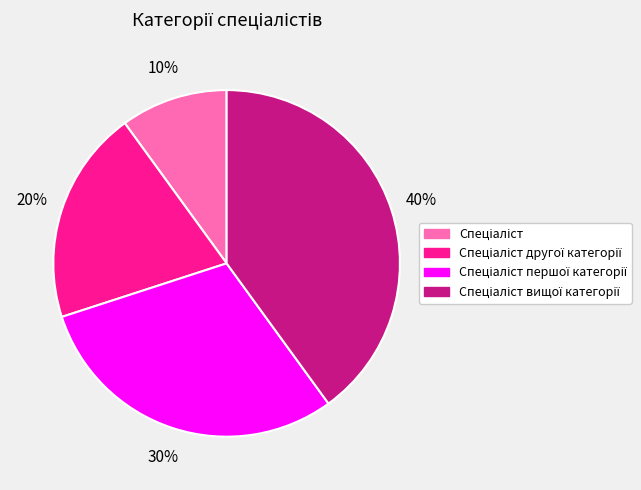

To the nearest percent, what is the average slice percentage?

25%